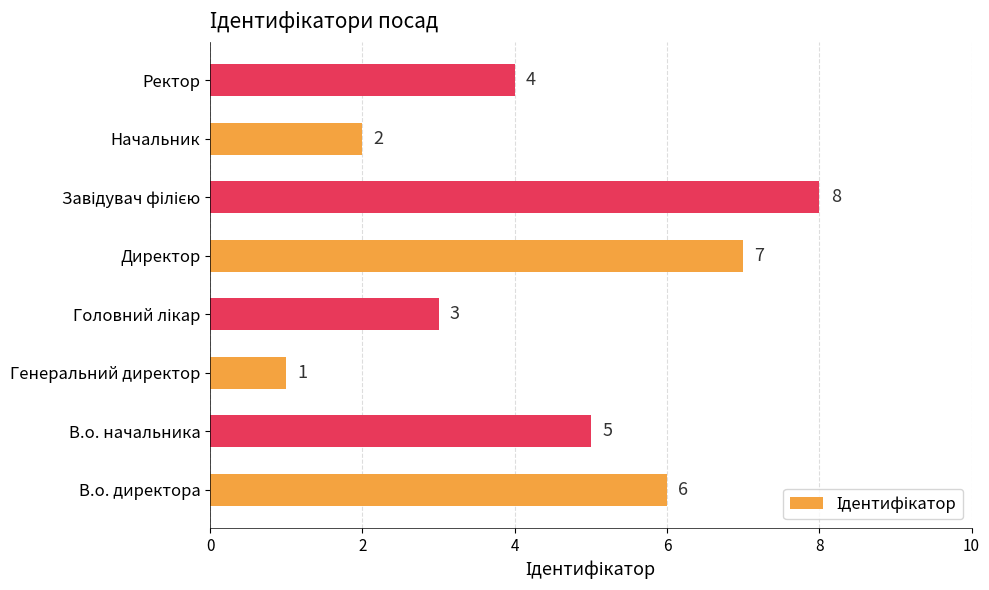

Which label corresponds to the smallest value in the chart?

Генеральний директор